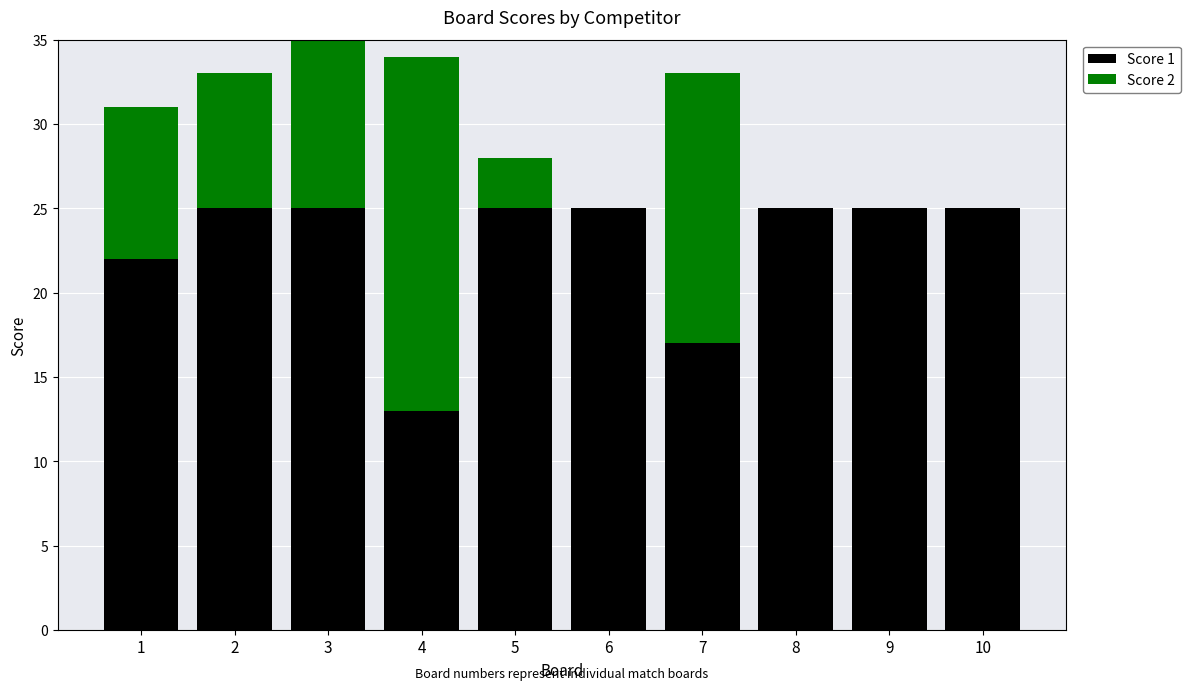

Are the bars grouped side by side (vs. stacked)?

No